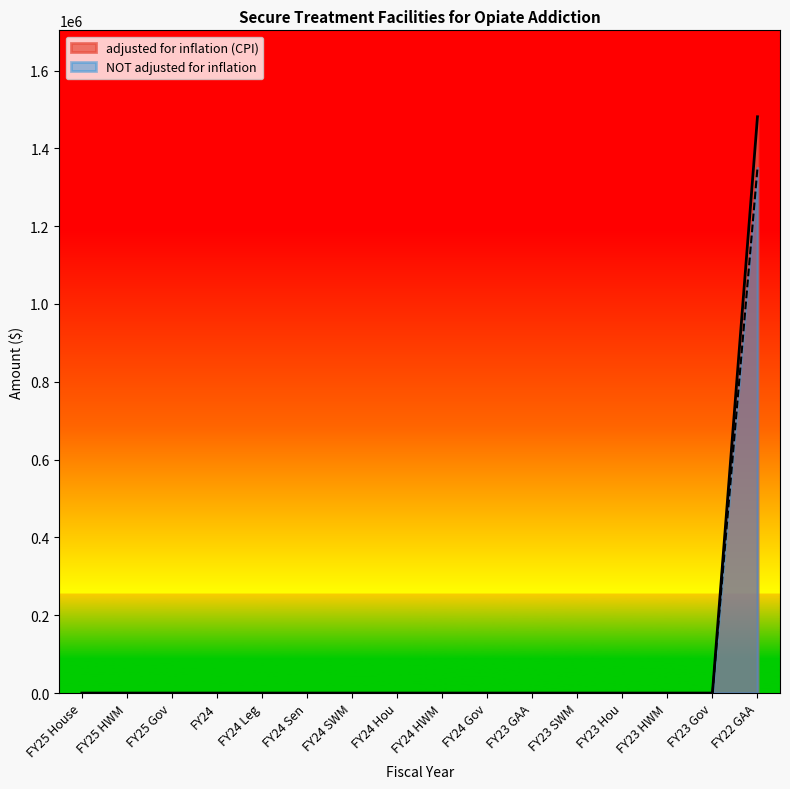

The value of adjusted for inflation (CPI) at FY25 HWM is 797025. True or false?

False